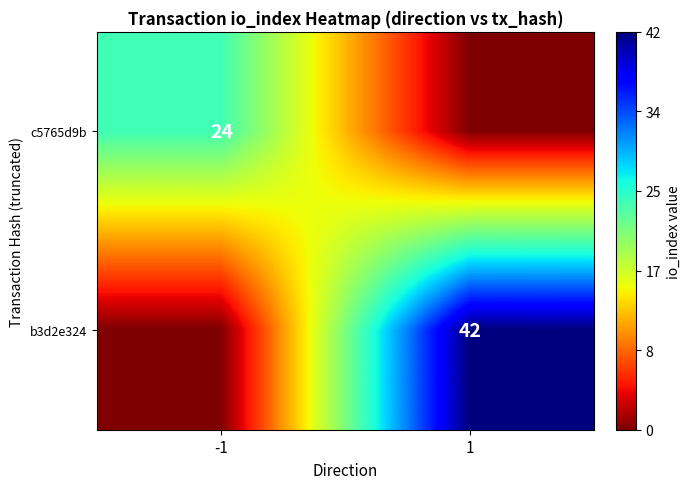

The b3d2e324 series shows 25 at 1. True or false?

False